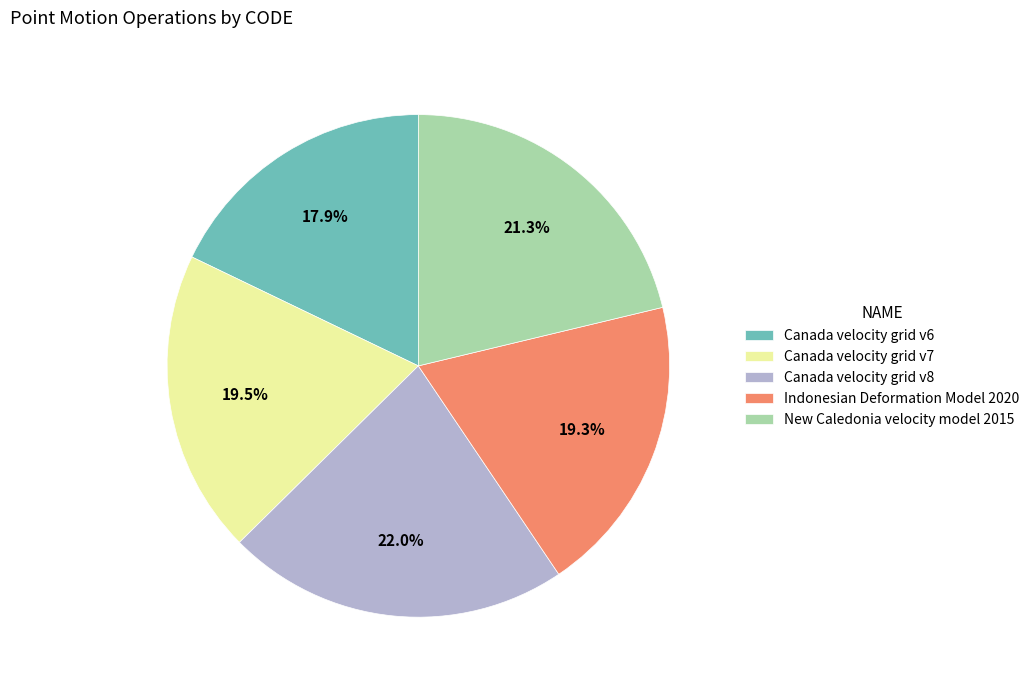

Does any single category account for the majority?

No